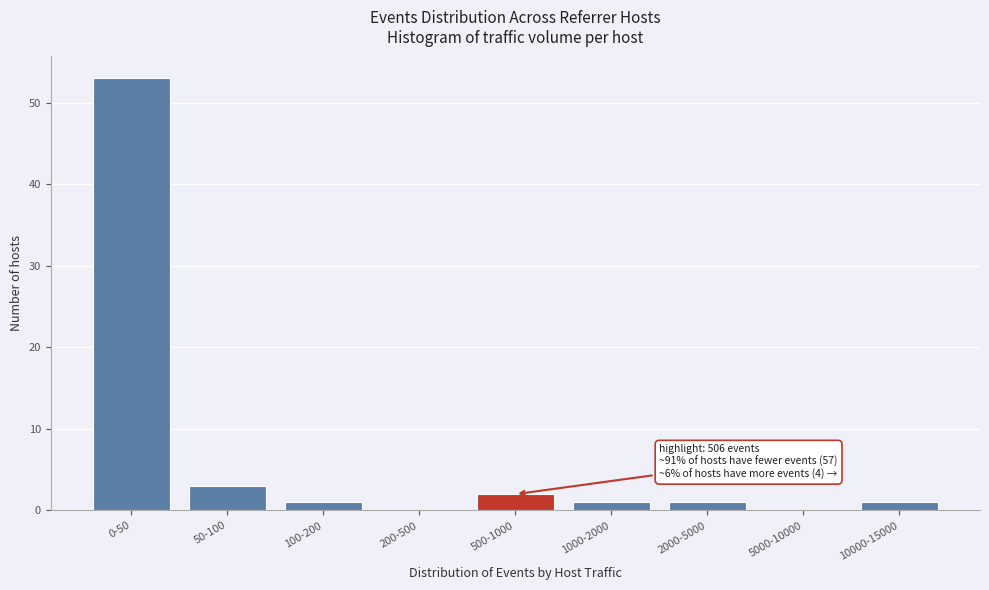

Reading left to right, list all the values displayed in this chart.

0-50=53	50-100=3	100-200=1	200-500=0	500-1000=2	1000-2000=1	2000-5000=1	5000-10000=0	10000-15000=1